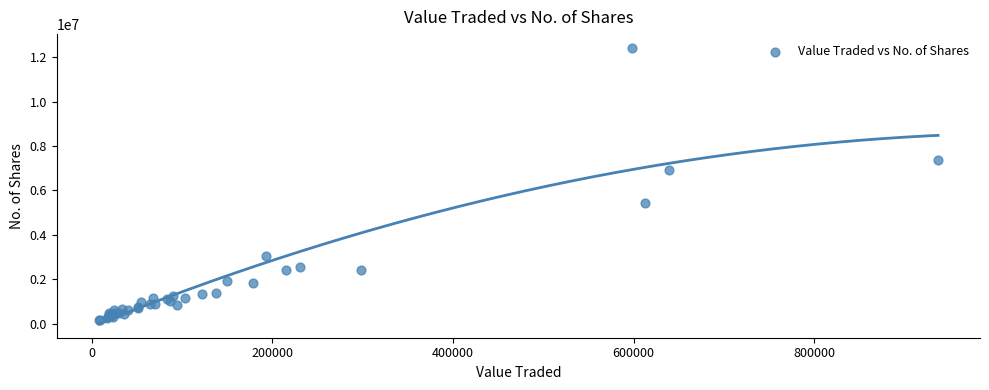

What Y value in the scatter plot is closest to 6285007?

6896966